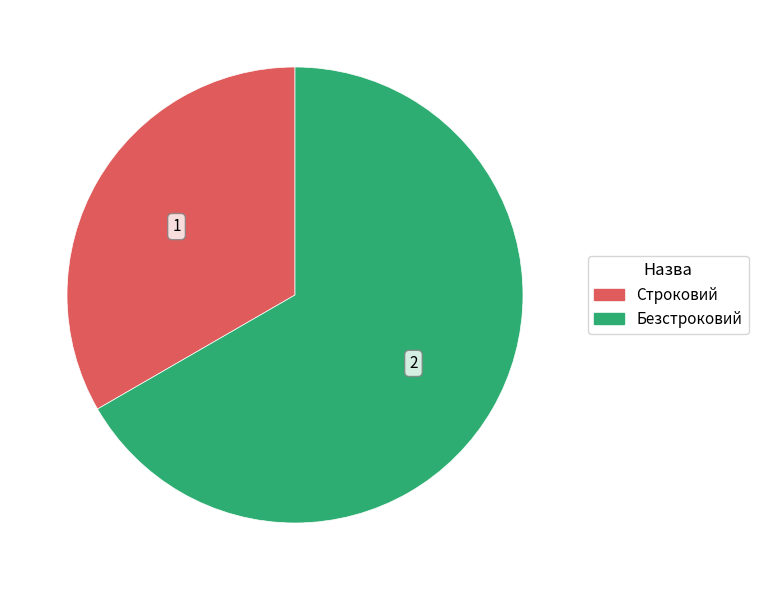

Which slice represents more than half of the pie?

Безстроковий